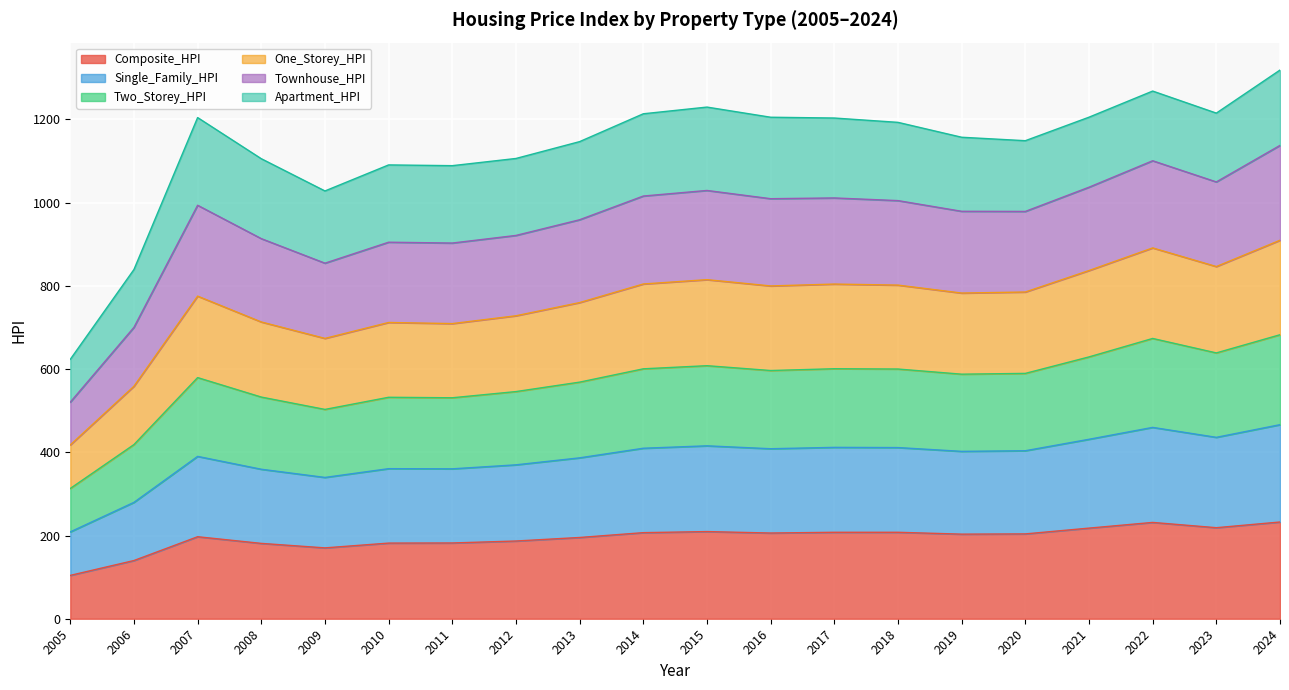

Which series has the largest total across all categories?

Townhouse_HPI